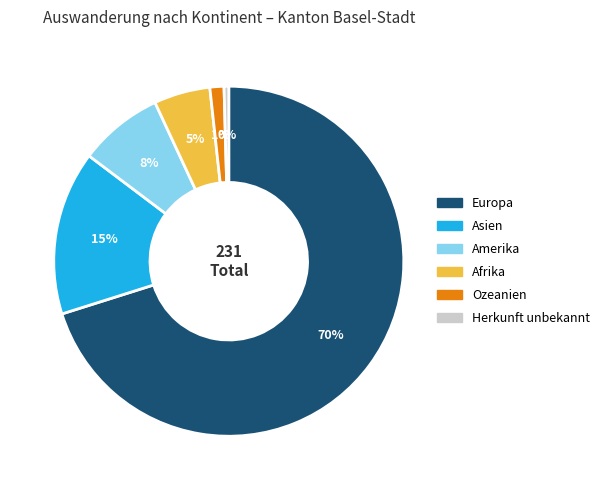

What percentage is the Asien slice, to the nearest percent?

15%